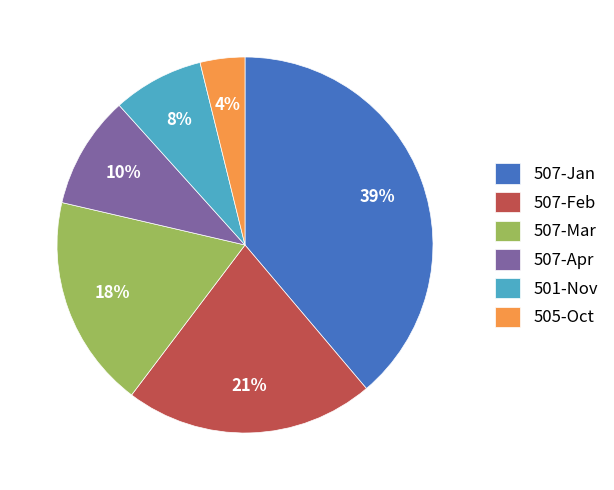

What is the smallest slice in the pie chart?

505-Oct